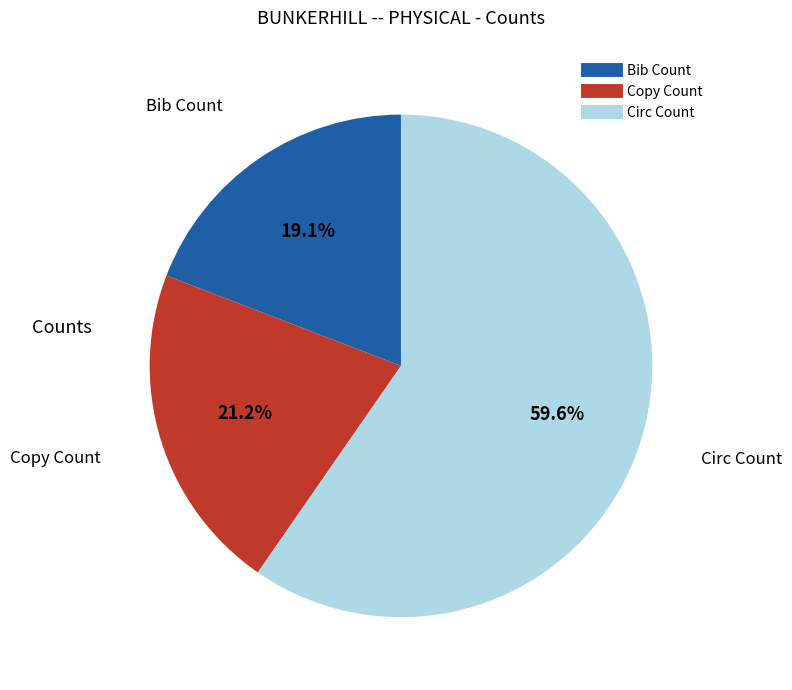

The Circ Count slice represents 52% of the pie. True or false?

False